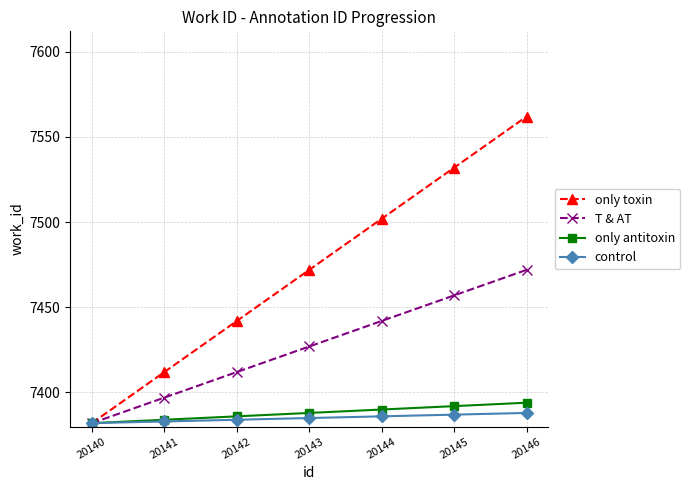

Reading right to left, list all the values displayed in this chart.

only toxin: 20146=7562	20145=7532	20144=7502	20143=7472	20142=7442	20141=7412	20140=7382
T & AT: 20146=7472	20145=7457	20144=7442	20143=7427	20142=7412	20141=7397	20140=7382
only antitoxin: 20146=7394	20145=7392	20144=7390	20143=7388	20142=7386	20141=7384	20140=7382
control: 20146=7388	20145=7387	20144=7386	20143=7385	20142=7384	20141=7383	20140=7382